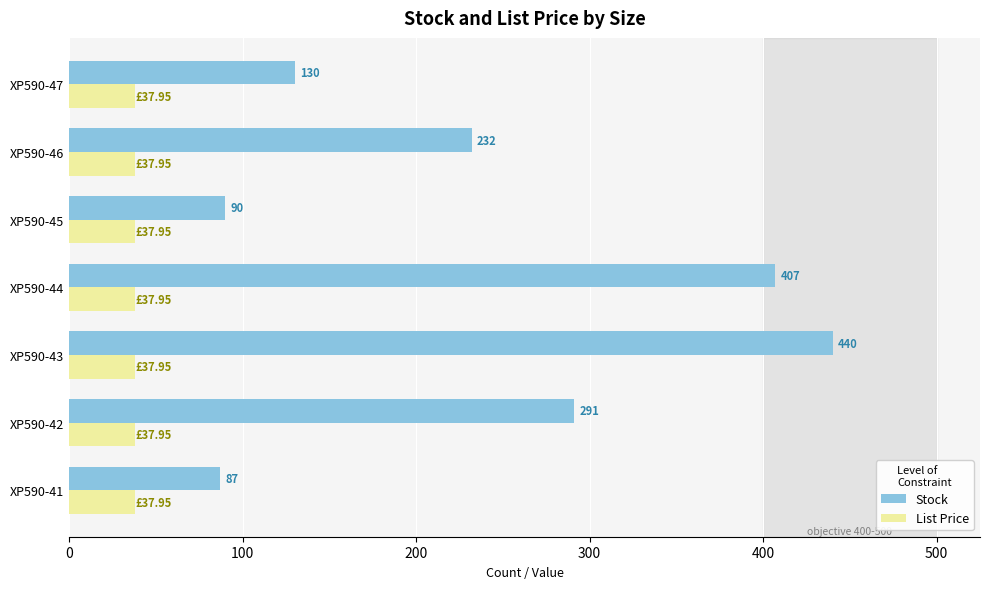

What is the difference between the maximum and minimum values in the Stock series?

353.0